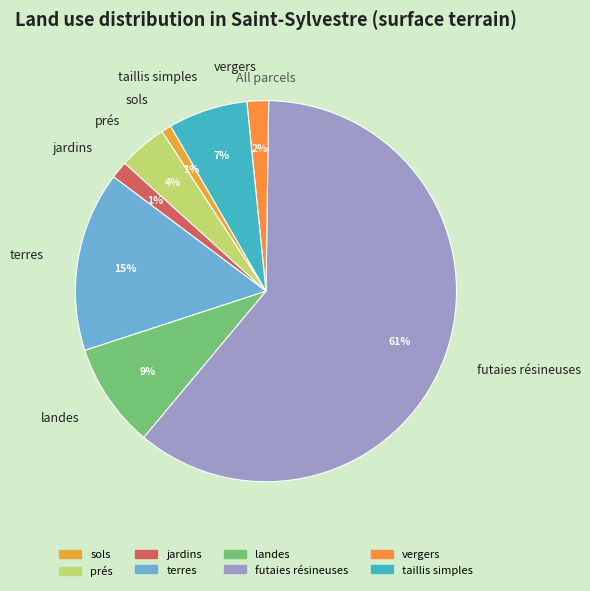

To the nearest percent, what is the difference between the largest and smallest slice percentages?

60%